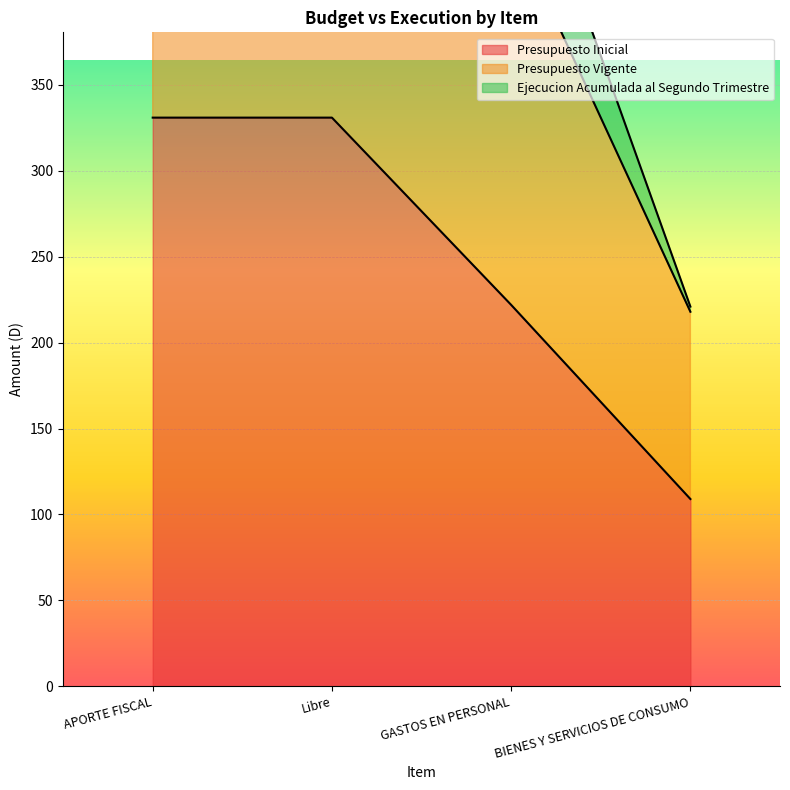

The Presupuesto Inicial series shows 75 at APORTE FISCAL. True or false?

False